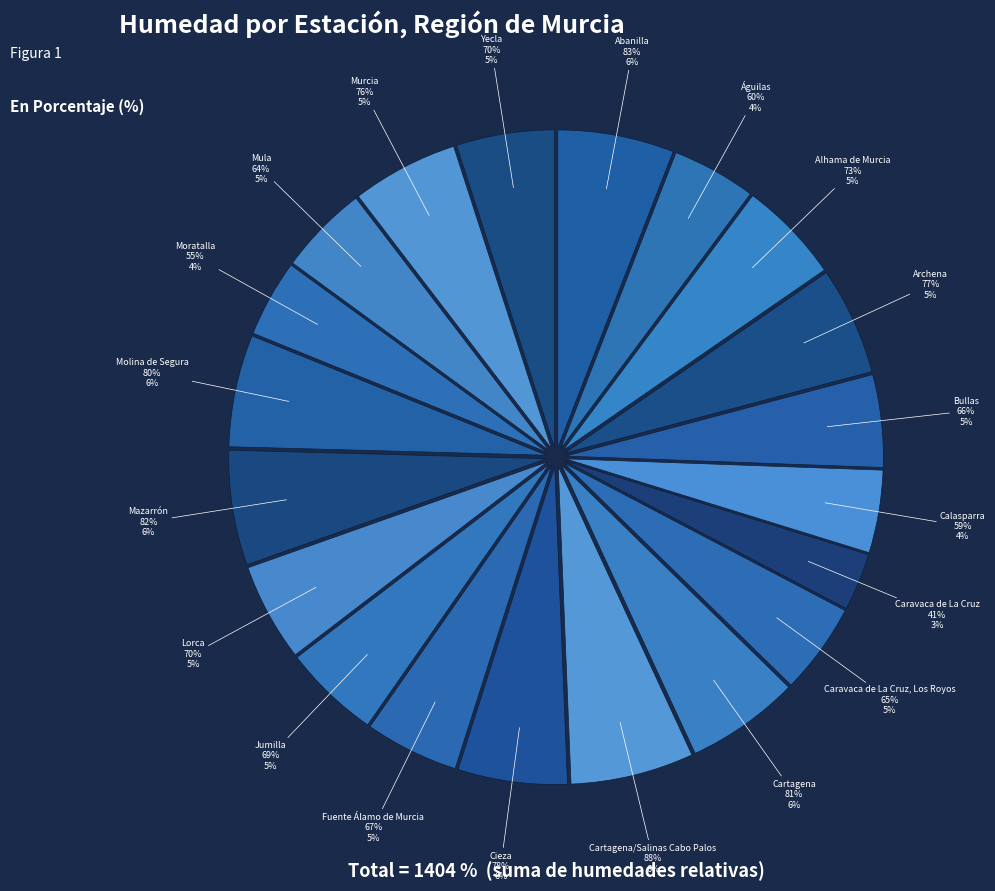

True or false: Molina de Segura accounts for 6% of the total.

True